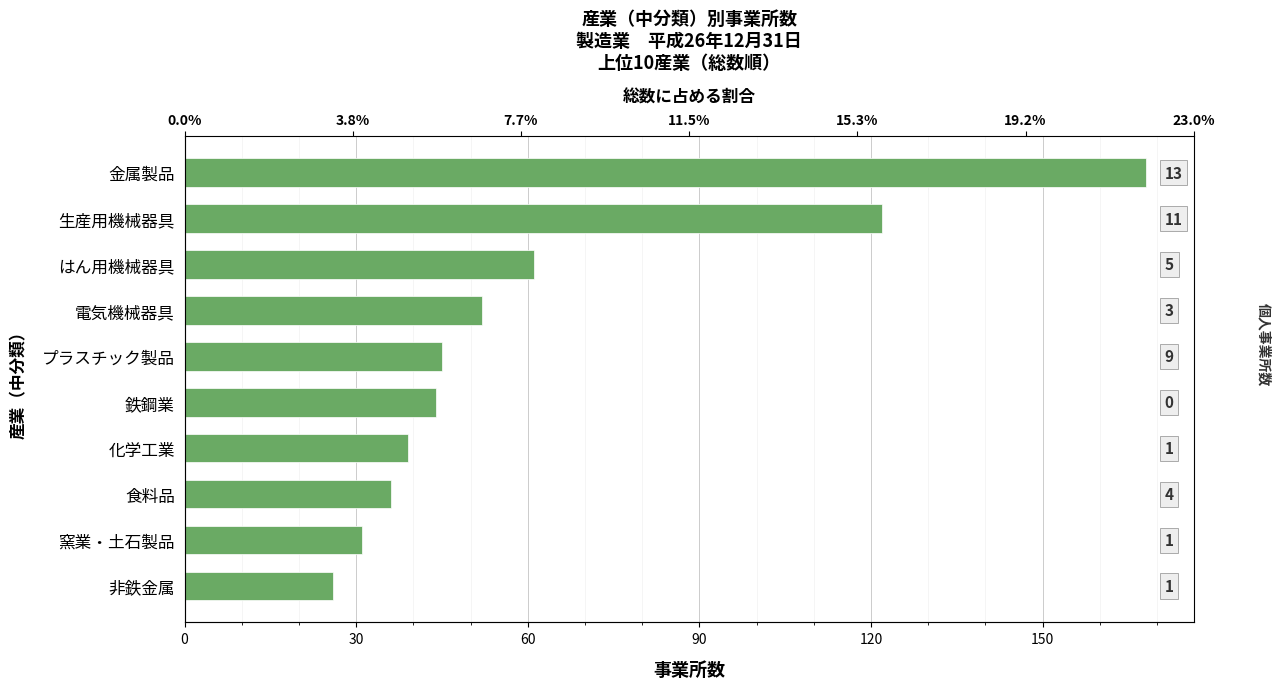

Count the number of values greater than 45.

4